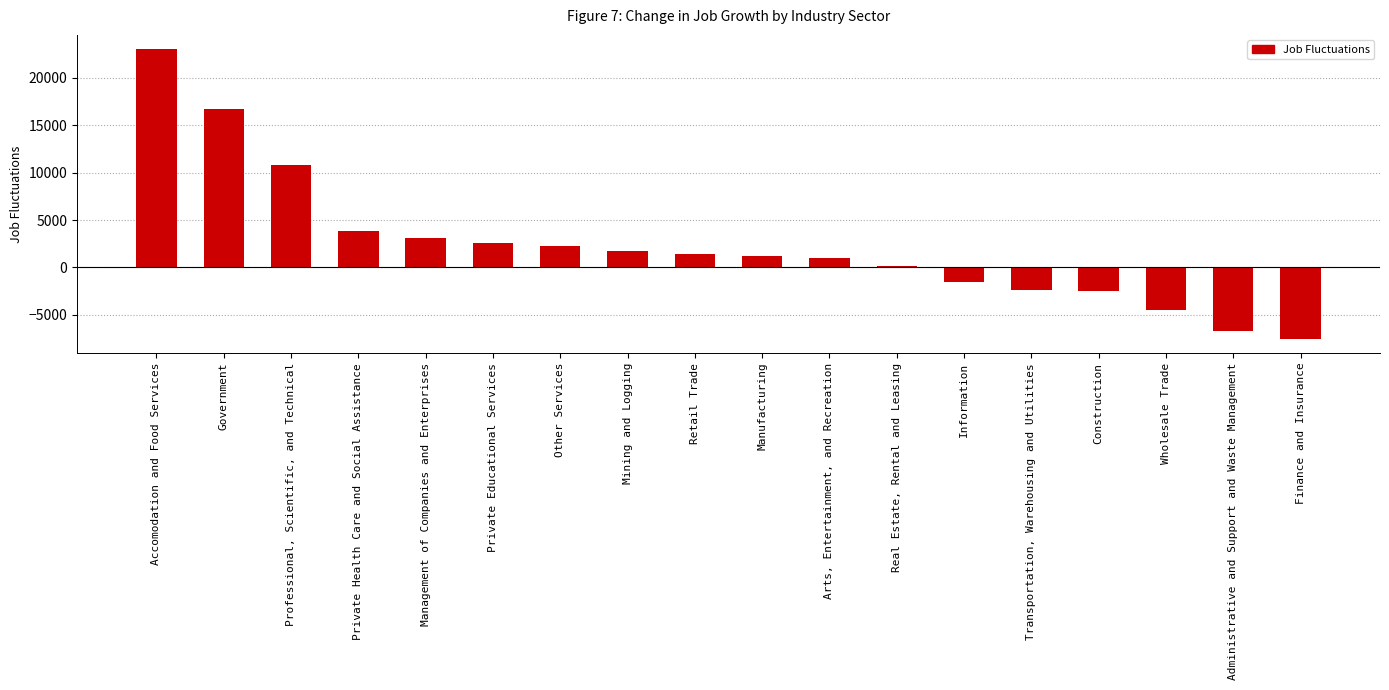

The chart shows a value of 1400 at Retail Trade. True or false?

True